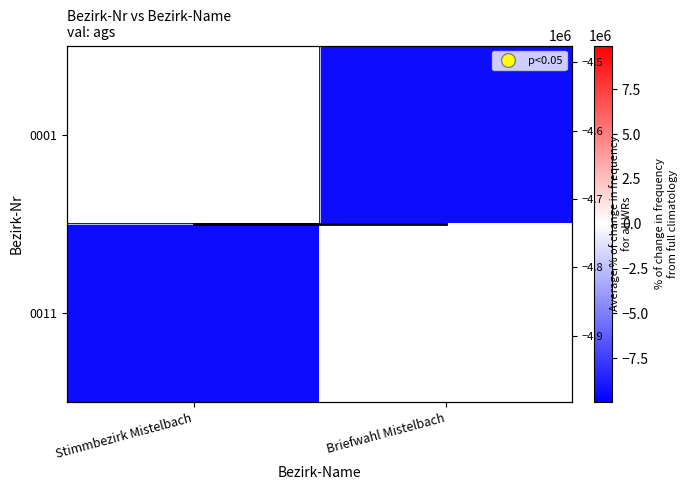

True or false: 0001 has a value of 0 at Stimmbezirk Mistelbach.

True